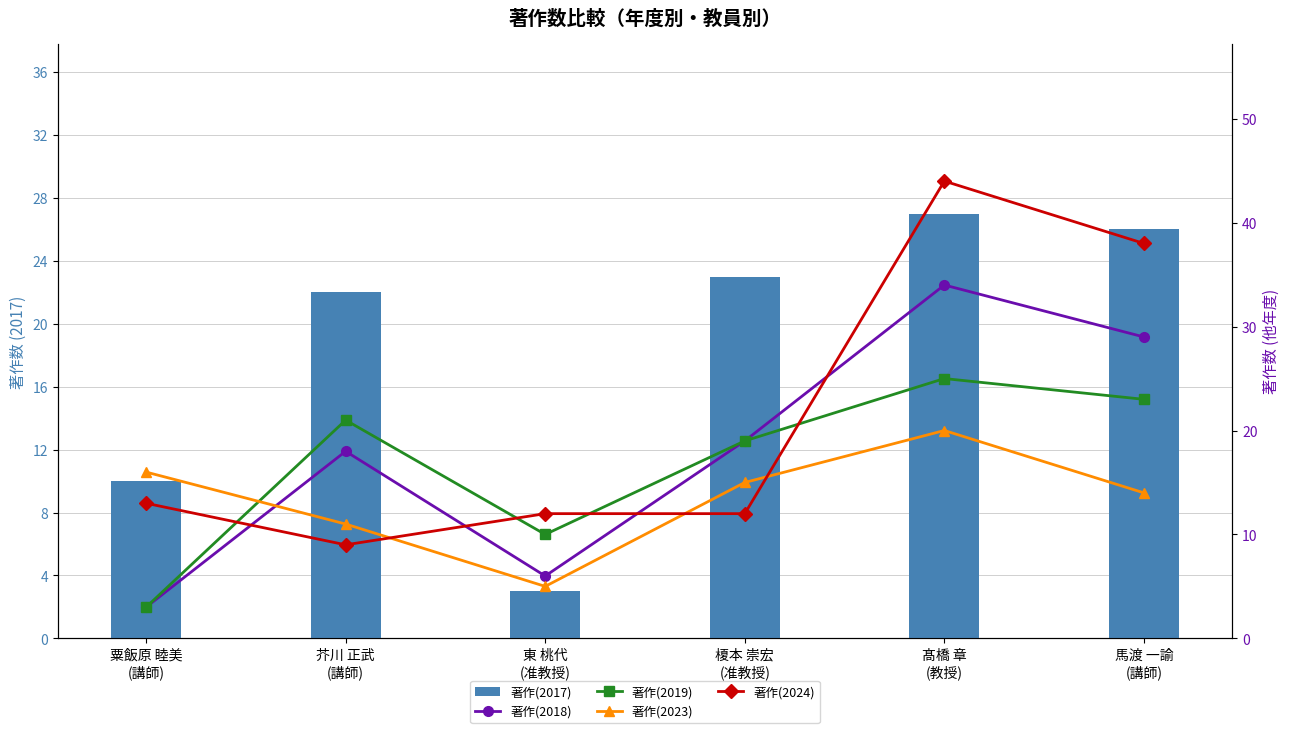

Which series changed the most between 東 桃代
(准教授) and 馬渡 一諭
(講師)?

著作(2024)